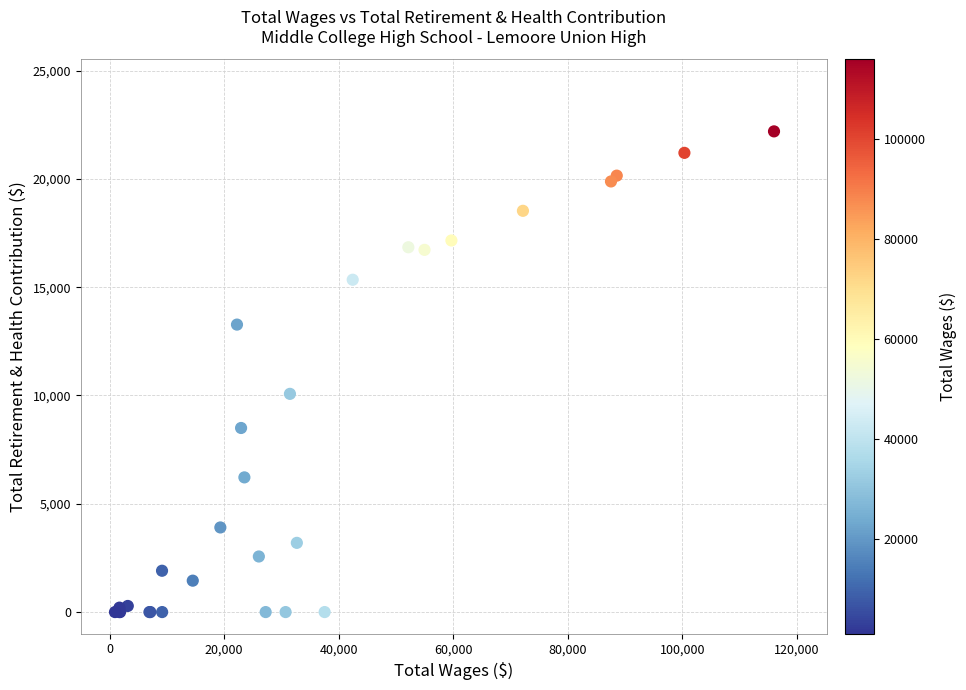

What Y value in the scatter plot is closest to 11098?

10076